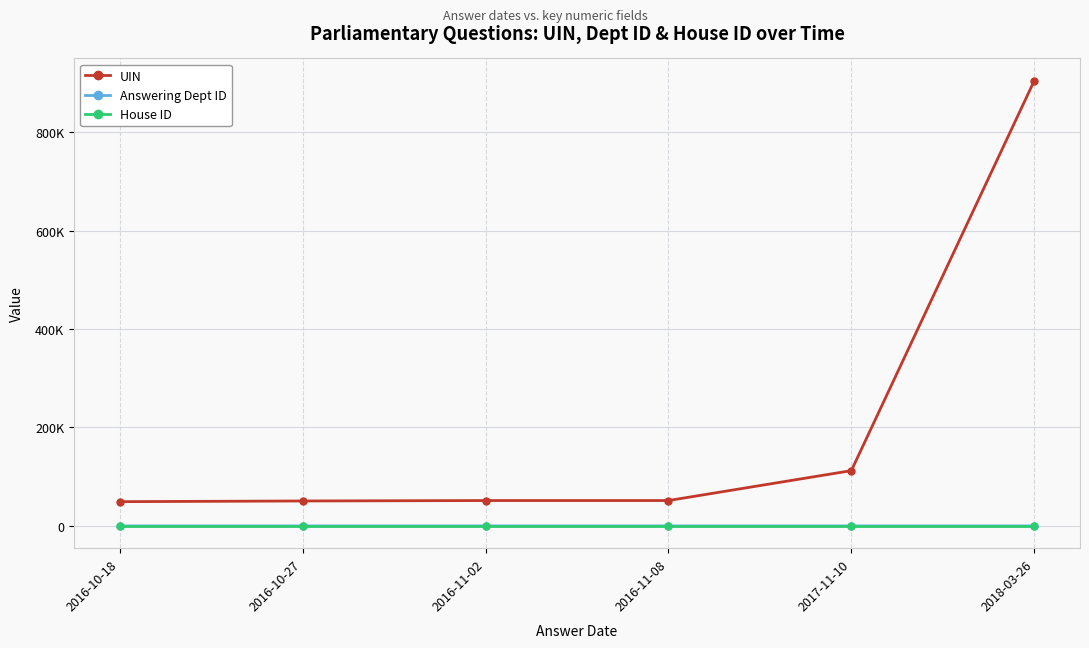

List the series in order of their peak value, highest first.

UIN, Answering Dept ID, House ID